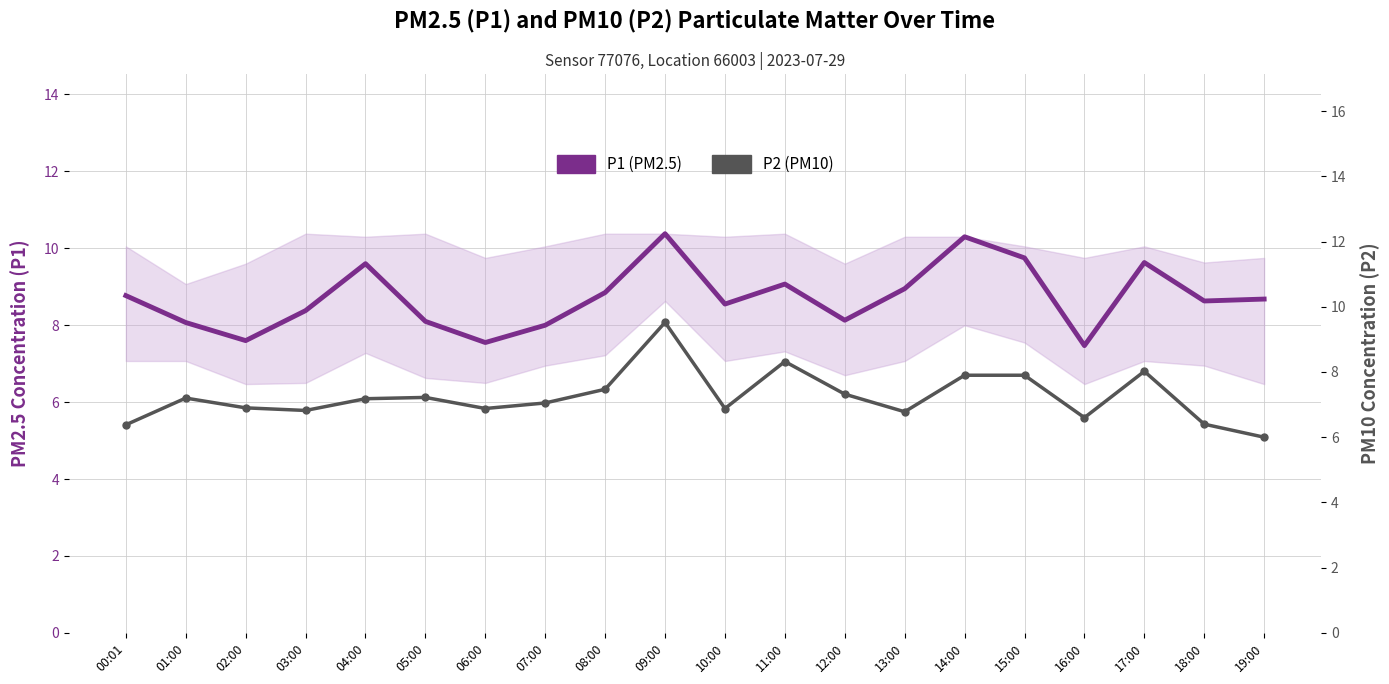

True or false: P2 (PM10) and P1 (PM2.5) intersect in this chart.

False